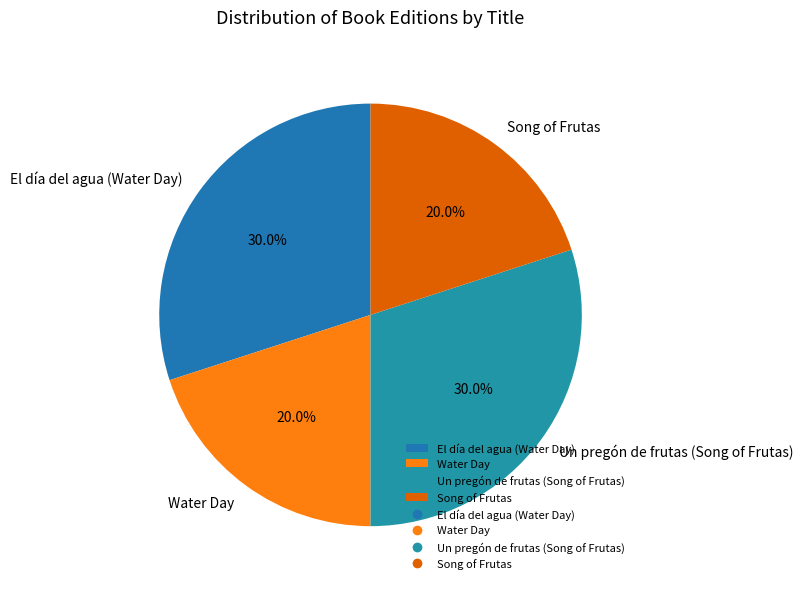

True or false: Song of Frutas accounts for 20% of the total.

True